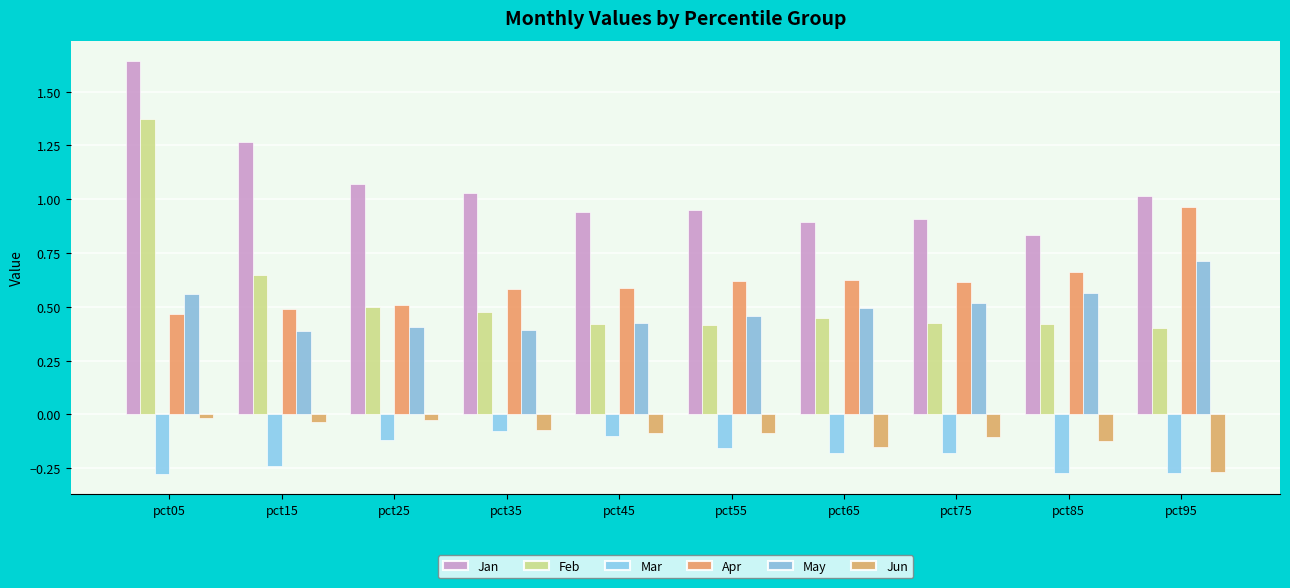

Is it true that Apr equals 0.6 at pct35?

True